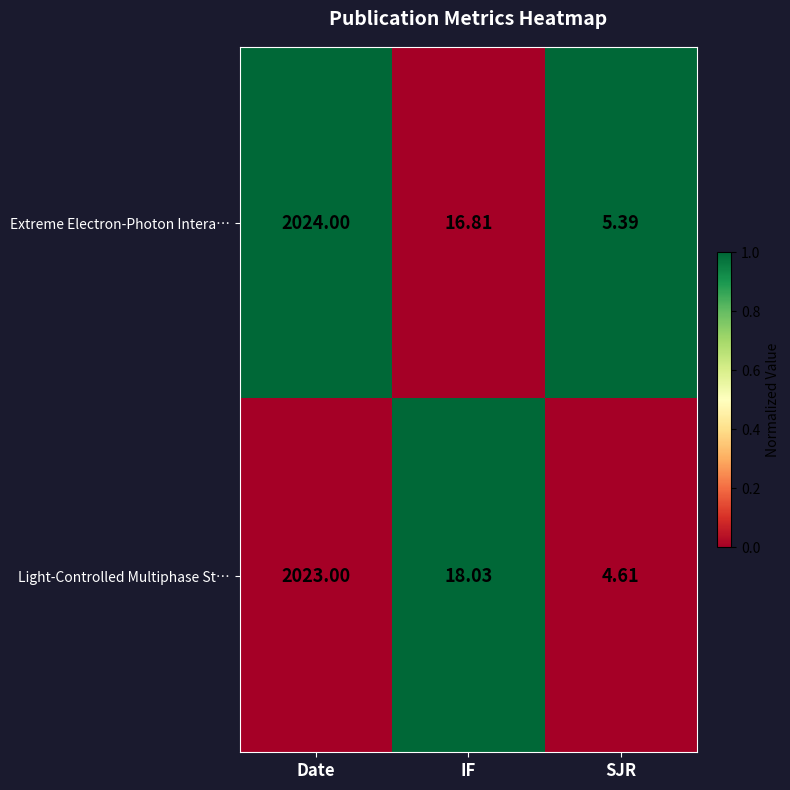

At which label does Light-Controlled Multiphase St… reach its minimum?

SJR